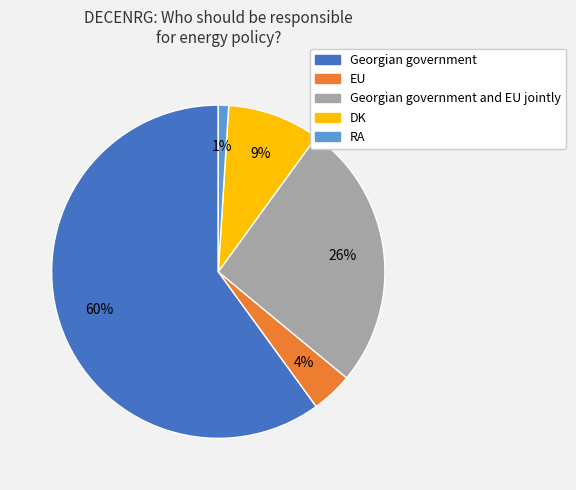

To the nearest percent, what is the difference between the DK and RA slice percentages?

8%